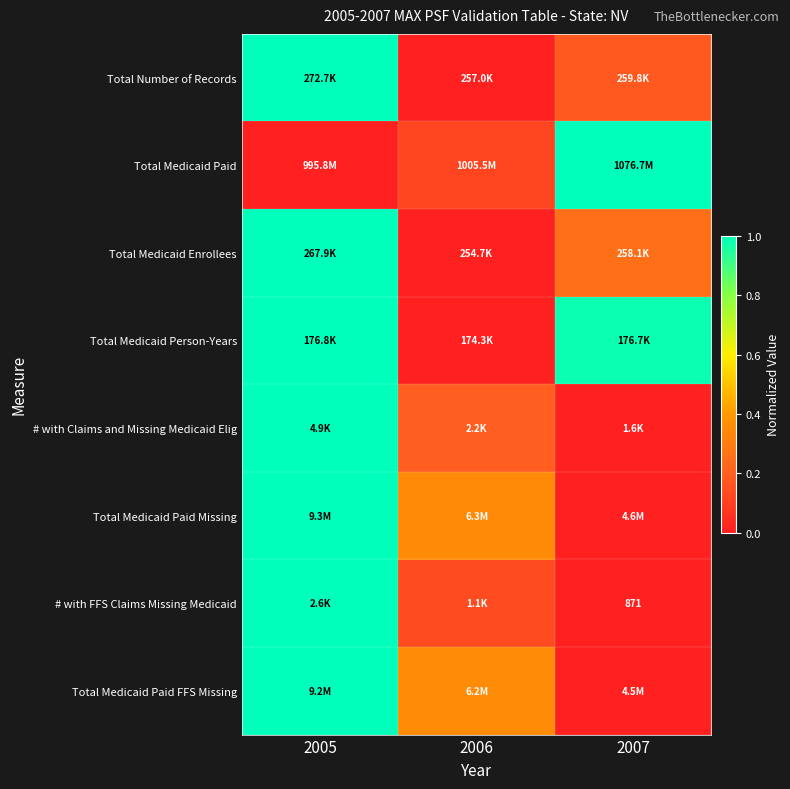

Count the # with Claims and Missing Medicaid Elig values in the range 0 to 1.

3